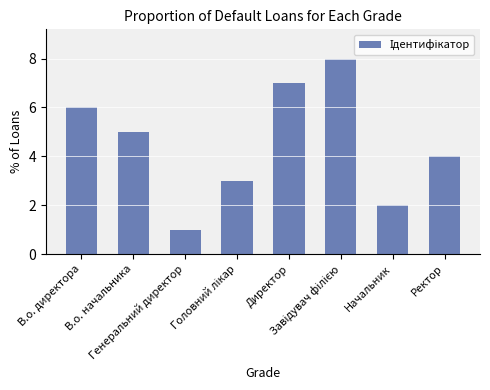

What is the sum of all values?

36